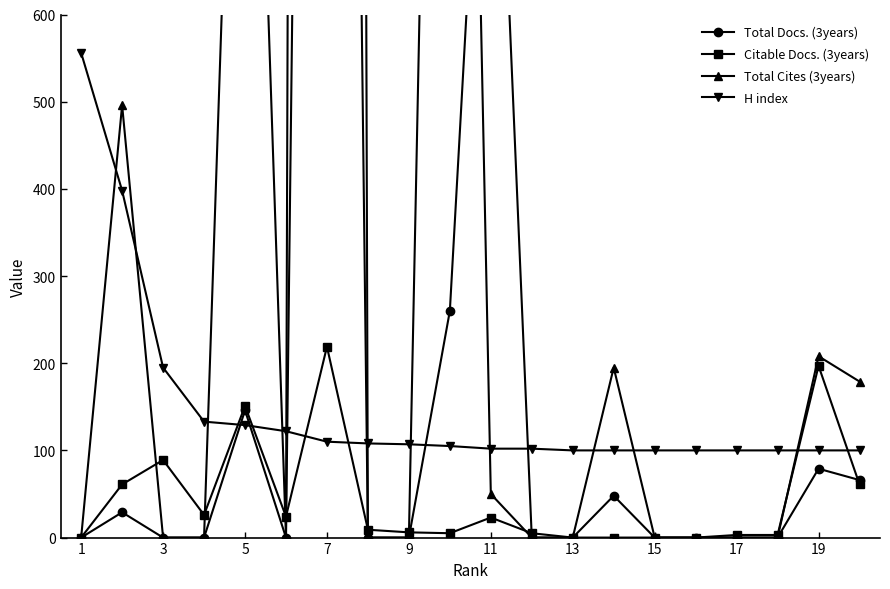

What is the maximum value for H index?

556